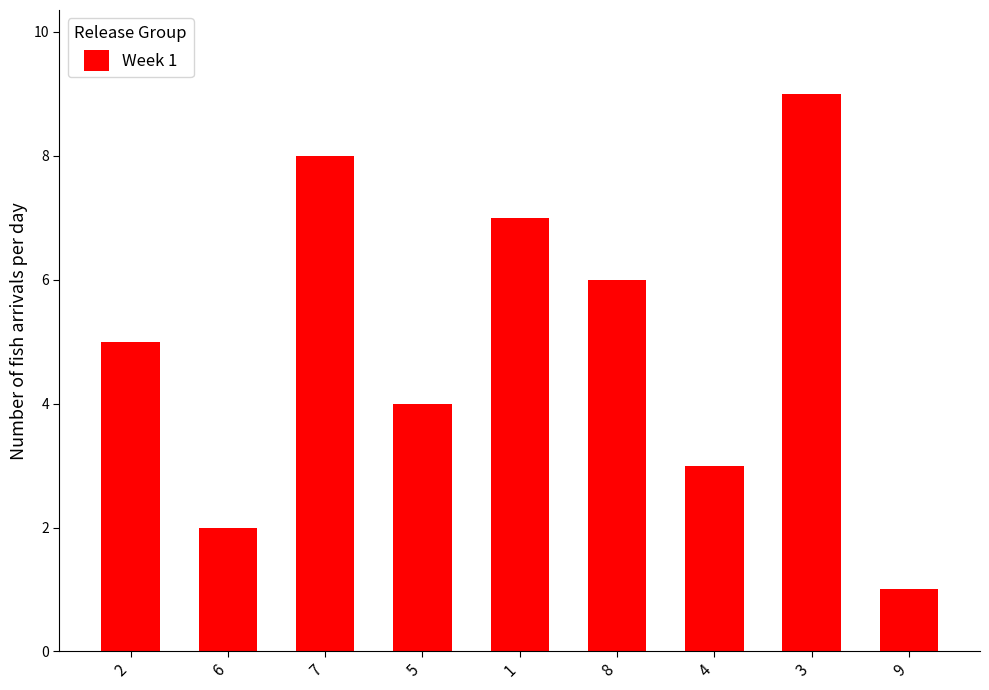

At which category does the chart reach its minimum across all series?

9